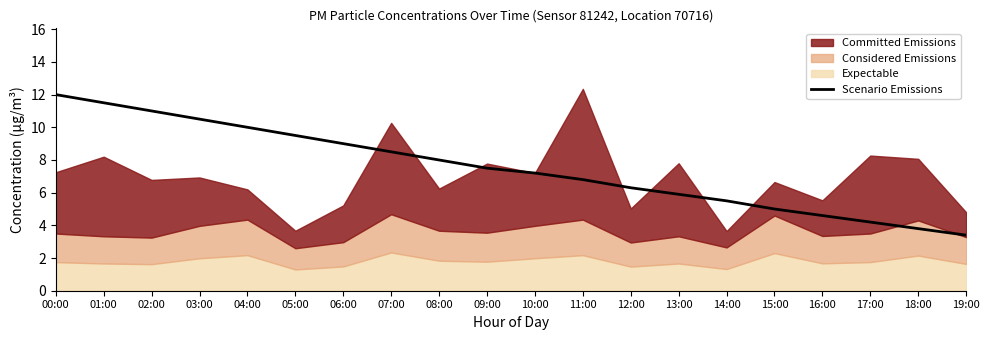

Where does the data first go above 7?

00:00